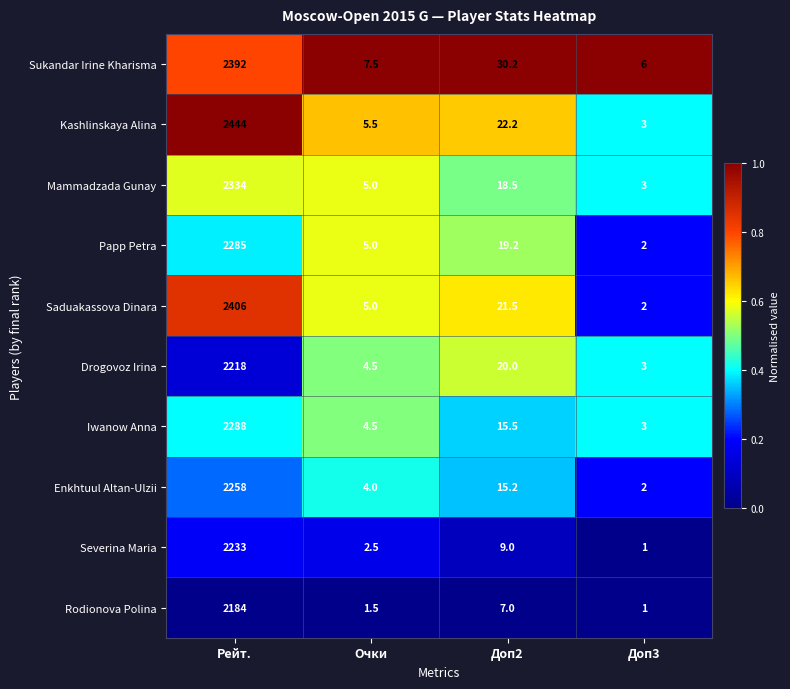

True or false: Severina Maria has a value of 2233.0 at Рейт..

True